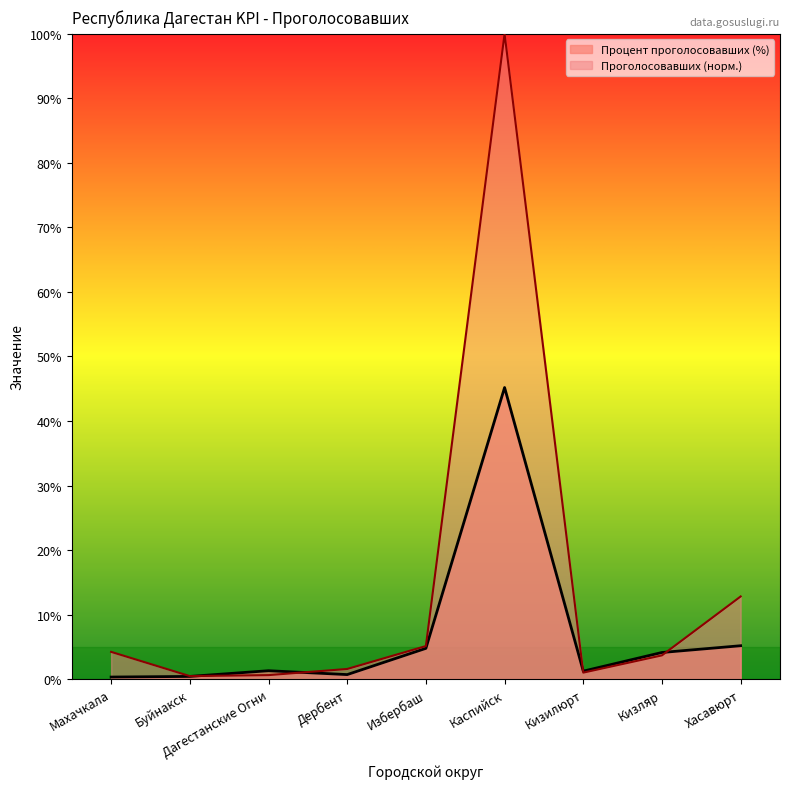

Where is Процент проголосовавших nearest to the value 22?

Хасавюрт